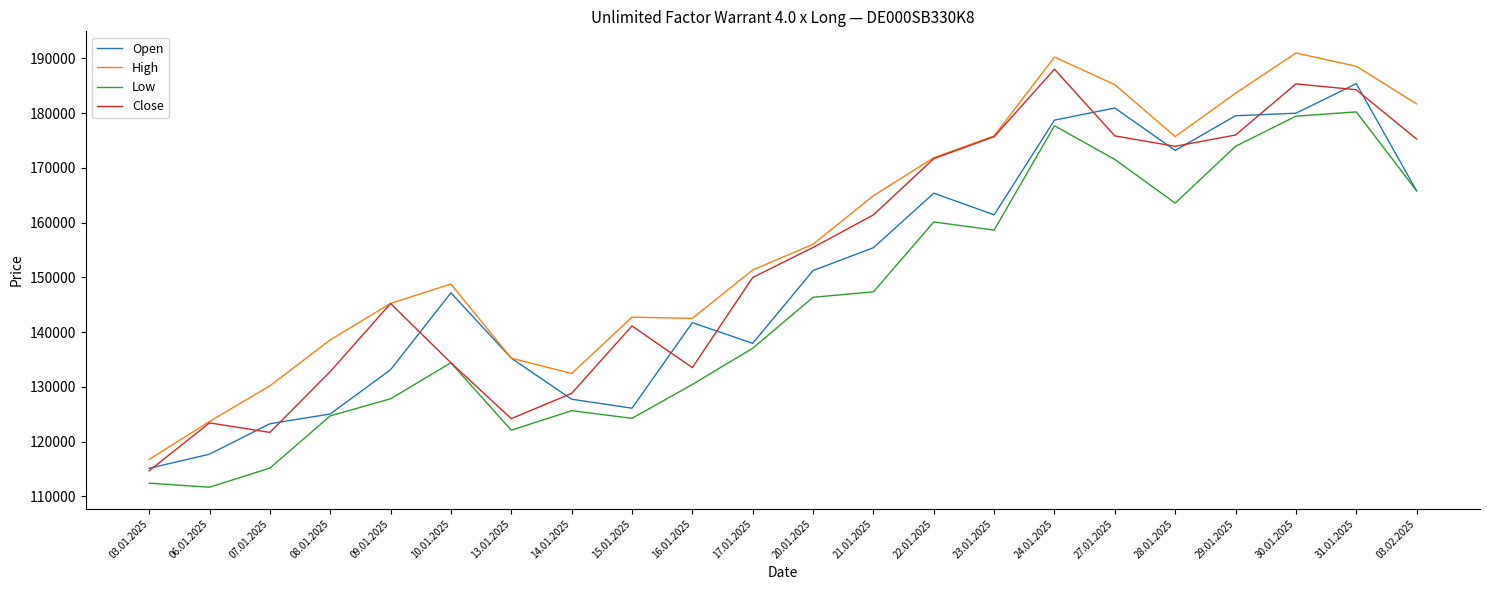

At which label does Close reach its peak?

24.01.2025